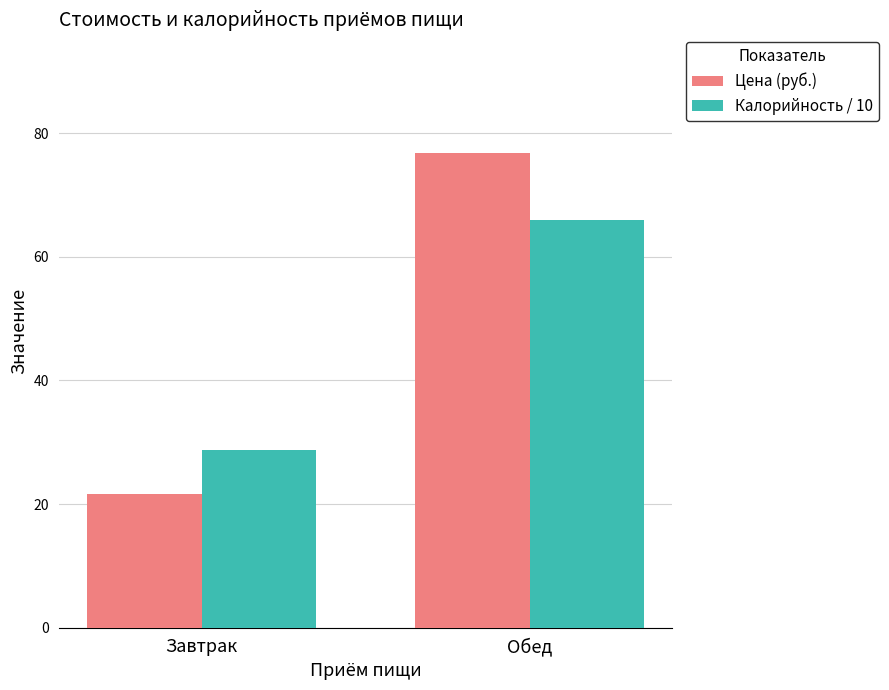

What position from the left is Обед?

2